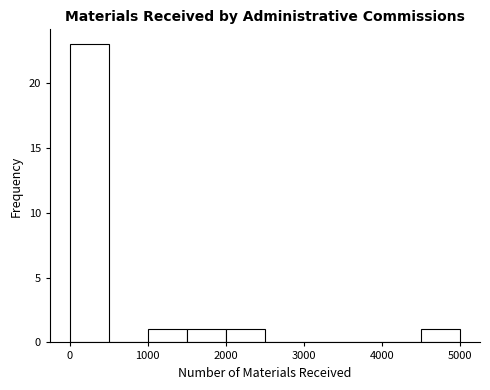

Reading left to right, transcribe this chart: for each bar, give the range it covers on the x-axis and its height. The values are not printed on the chart, so give them approximately, as read against the axis.

0 to 500: 23
500 to 1000: 0
1000 to 1500: 1
1500 to 2000: 1
2000 to 2500: 1
2500 to 3000: 0
3000 to 3500: 0
3500 to 4000: 0
4000 to 4500: 0
4500 to 5000: 1